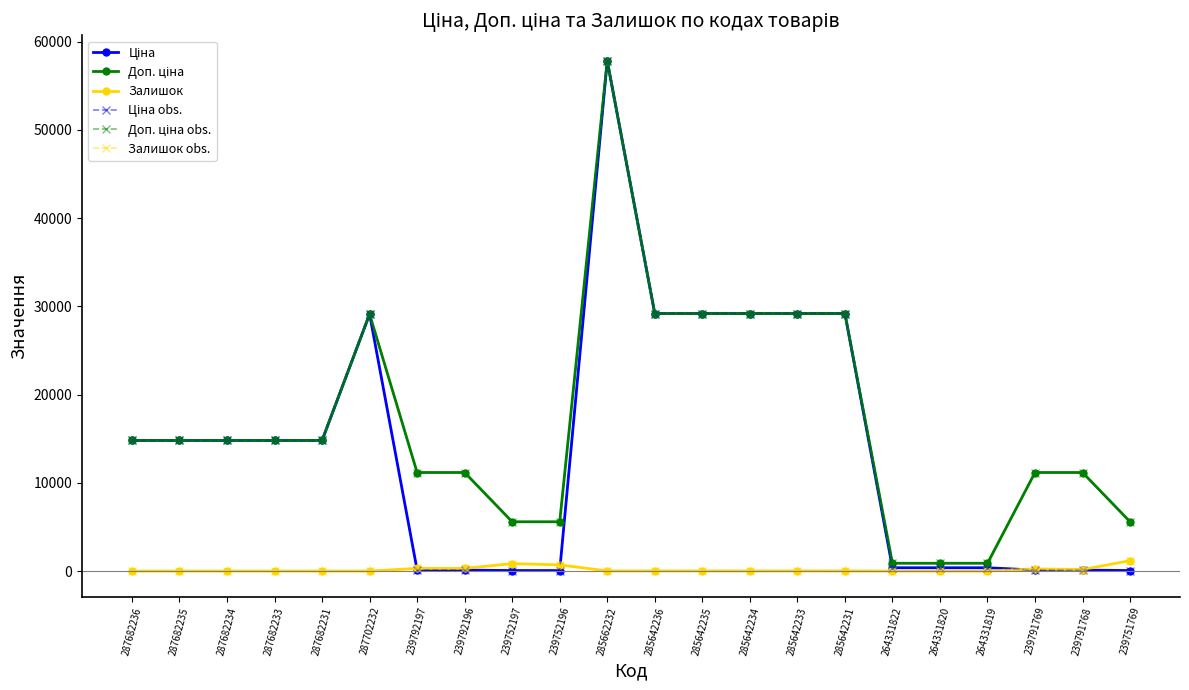

Reading right to left, transcribe all the data shown in this chart.

Ціна: 55.9	111.7	111.7	371.4	371.4	371.4	29188.5	29188.5	29188.5	29188.5	29188.5	57826.2	55.9	55.9	111.7	111.7	29119.2	14800.8	14800.8	14800.8	14800.8	14800.8
Доп. ціна: 5585.0	11169.0	11169.0	883.0	883.0	883.0	29188.5	29188.5	29188.5	29188.5	29188.5	57826.2	5585.0	5585.0	11169.0	11169.0	29119.2	14800.8	14800.8	14800.8	14800.8	14800.8
Залишок: 1175.0	173.0	244.0	0.0	1.0	0.0	13.0	18.0	14.0	16.0	16.0	16.0	698.0	845.0	300.0	300.0	0.0	0.0	0.0	0.0	0.0	0.0
Ціна obs.: 55.9	111.7	111.7	371.4	371.4	371.4	29188.5	29188.5	29188.5	29188.5	29188.5	57826.2	55.9	55.9	111.7	111.7	29119.2	14800.8	14800.8	14800.8	14800.8	14800.8
Доп. ціна obs.: 5585.0	11169.0	11169.0	883.0	883.0	883.0	29188.5	29188.5	29188.5	29188.5	29188.5	57826.2	5585.0	5585.0	11169.0	11169.0	29119.2	14800.8	14800.8	14800.8	14800.8	14800.8
Залишок obs.: 1175.0	173.0	244.0	0.0	1.0	0.0	13.0	18.0	14.0	16.0	16.0	16.0	698.0	845.0	300.0	300.0	0.0	0.0	0.0	0.0	0.0	0.0